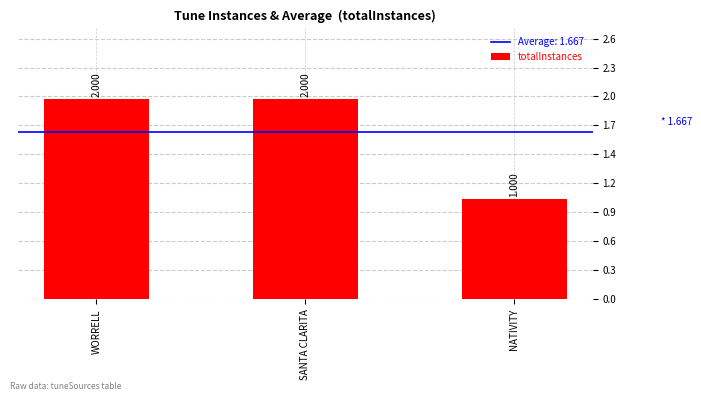

Is it true that the value at SANTA CLARITA is 3?

False